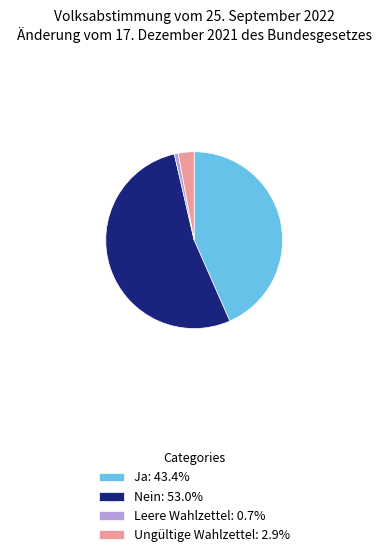

What is the largest slice in the pie chart?

Nein